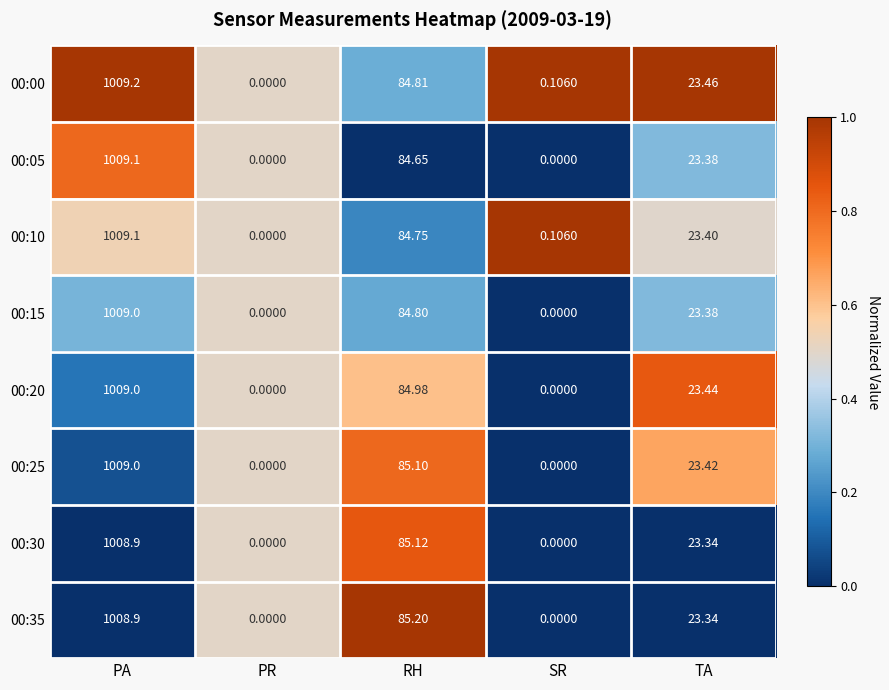

At which category is the sum across all series the highest?

PA